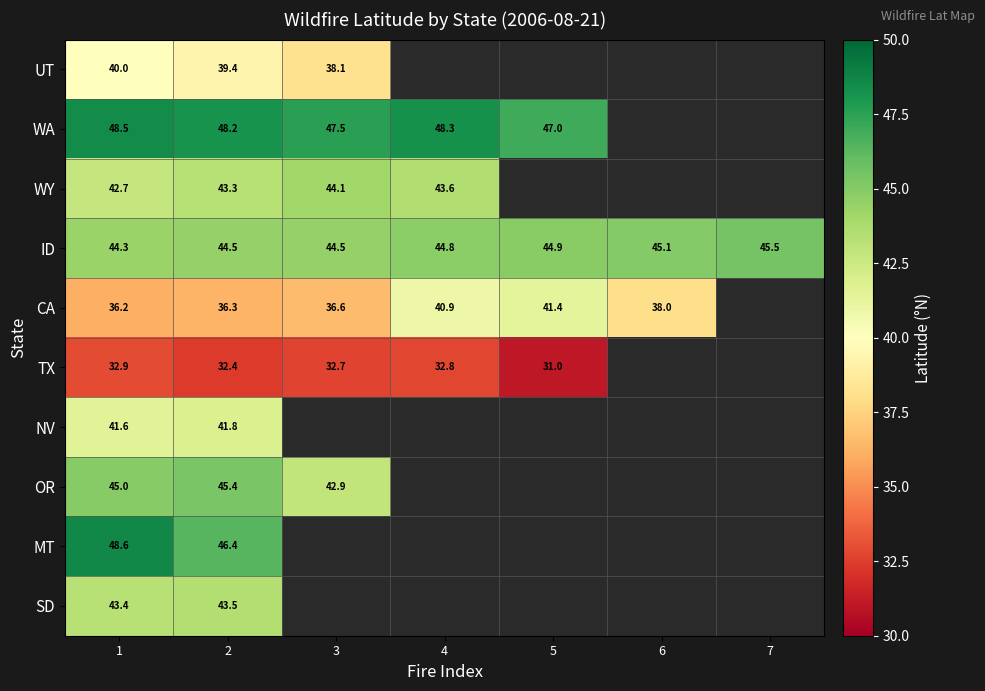

True or false: ID has a value of 62.9 at 6.

False